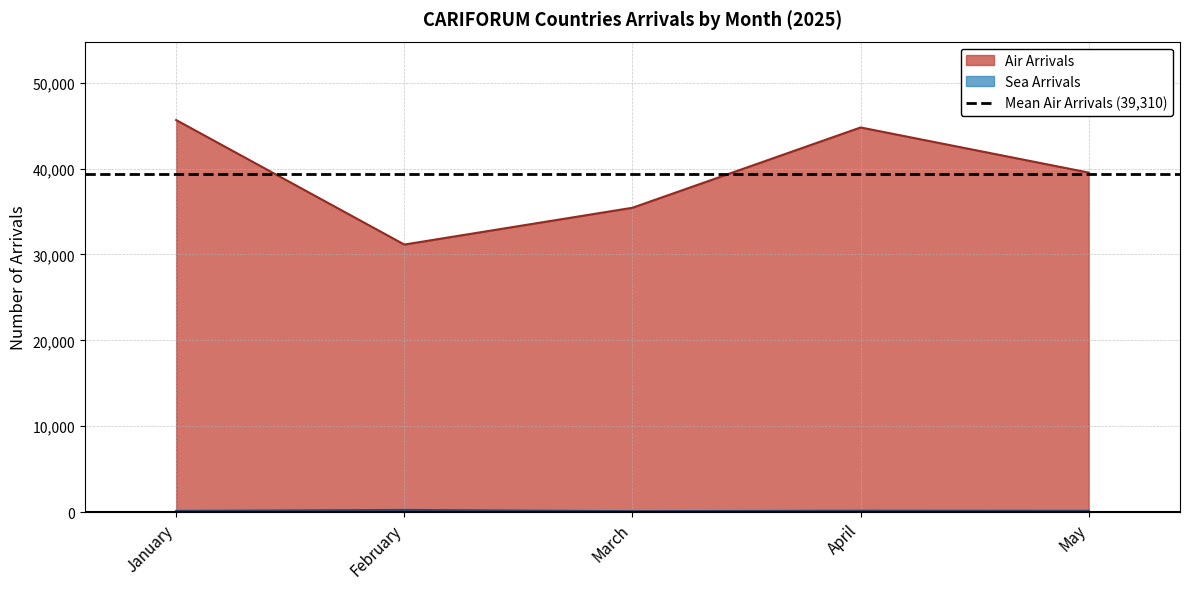

The value of Sea Arrivals at January is 146. True or false?

True